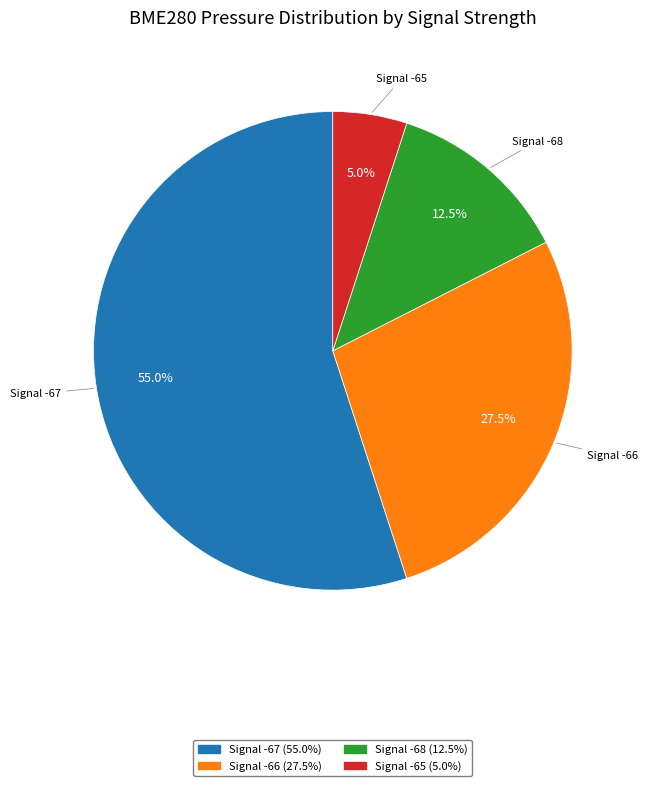

Is there a majority slice in this chart?

Yes